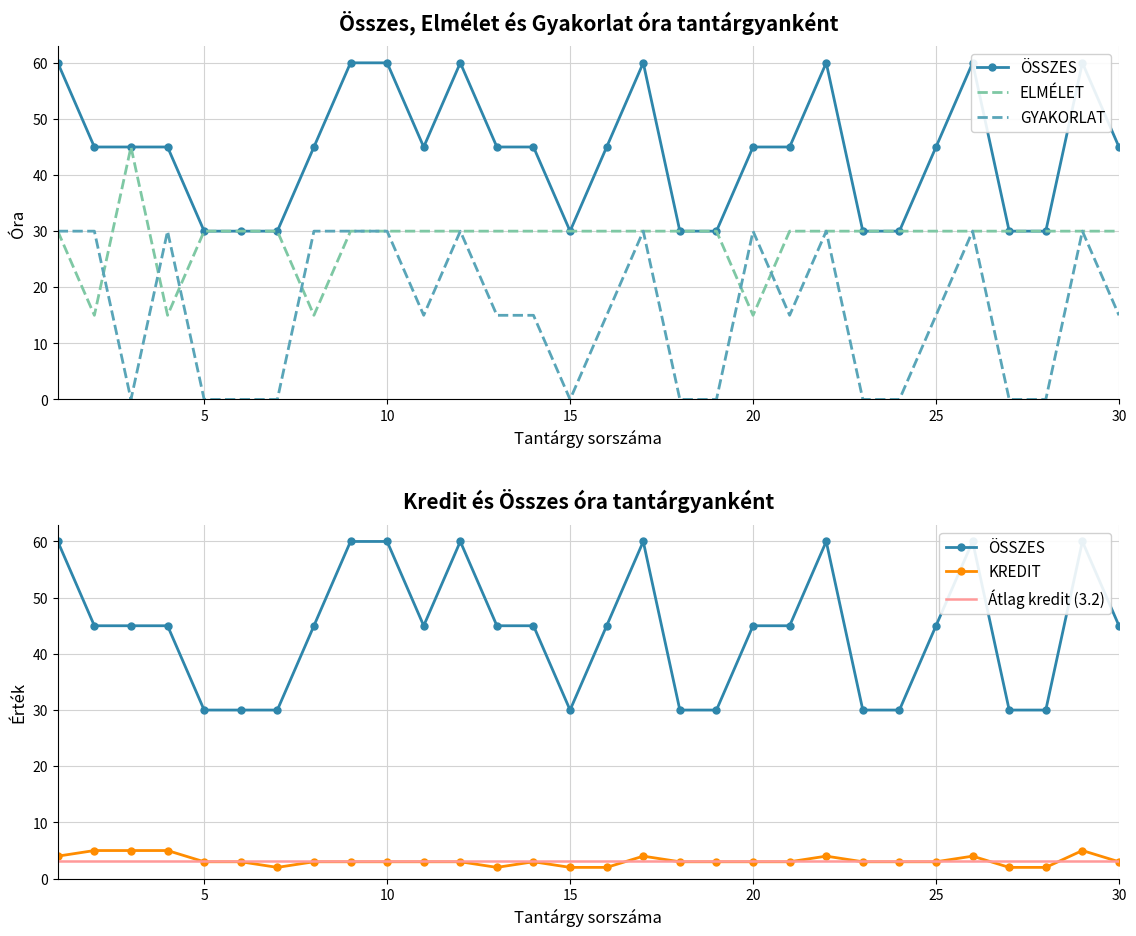

True or false: GYAKORLAT has more than 1 interior local peaks.

True